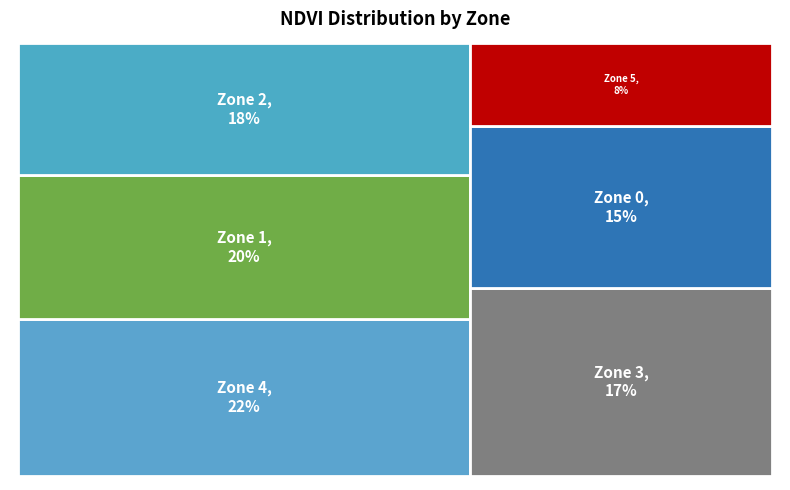

Is it true that Zone 4 is 13% of the pie?

False